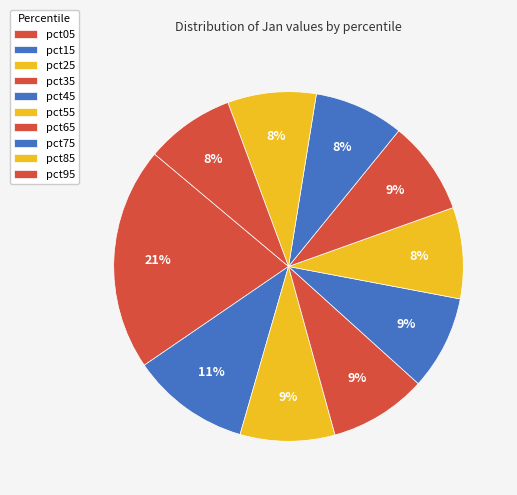

Does pct65 represent more than half of the total?

No